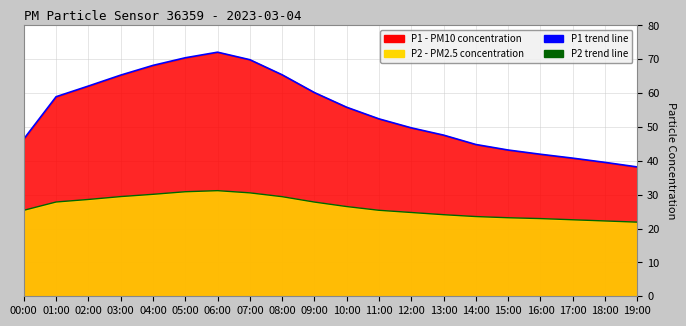

Between 06:00 and 17:00, which series saw the biggest shift?

P1 line